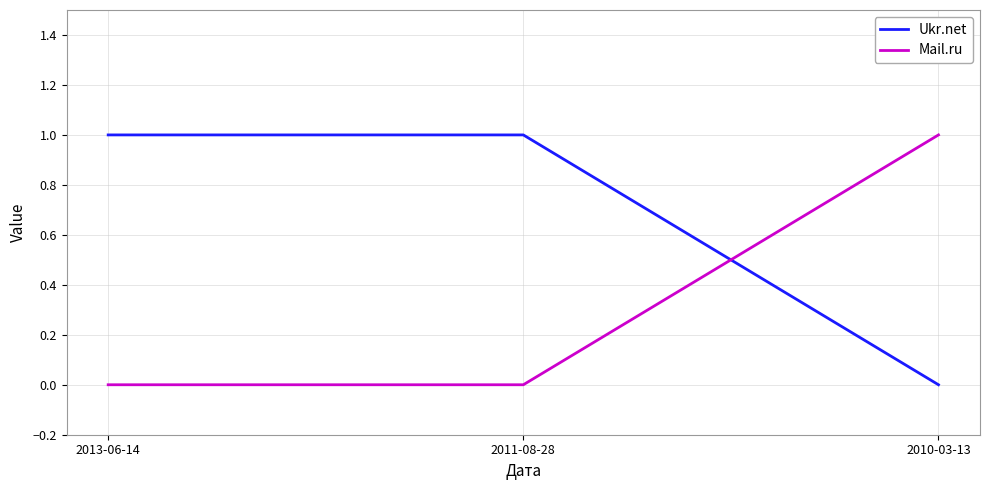

Reading right to left, transcribe all the data shown in this chart.

Ukr.net: 2010-03-13=0	2011-08-28=1	2013-06-14=1
Mail.ru: 2010-03-13=1	2011-08-28=0	2013-06-14=0